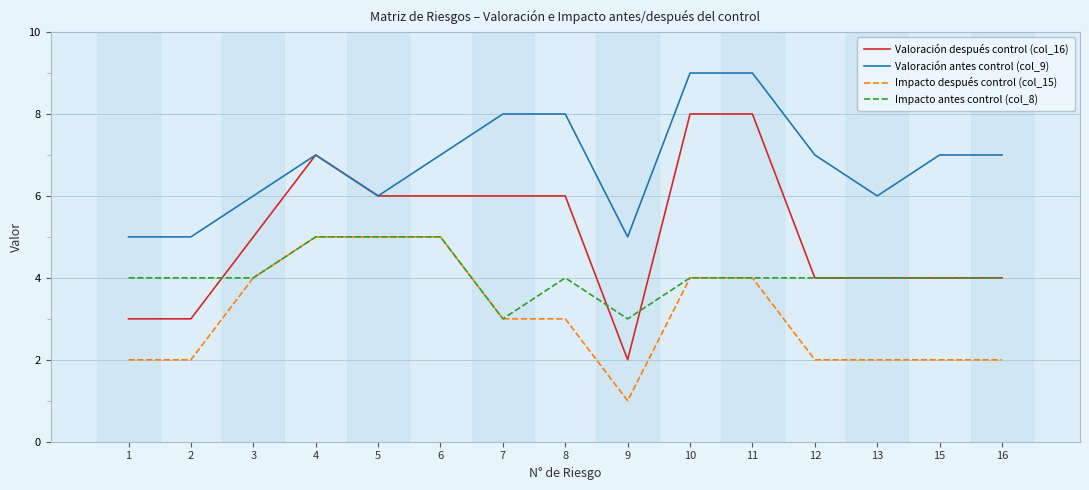

True or false: Valoración después control (col_16) has more than 0 interior local peaks.

True